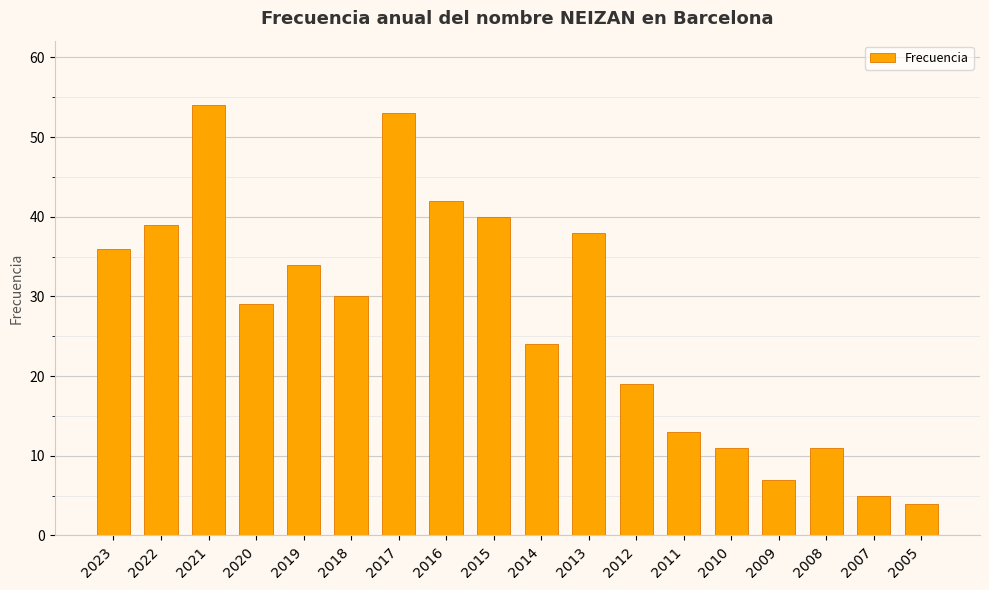

The value at 2019 is 19. True or false?

False